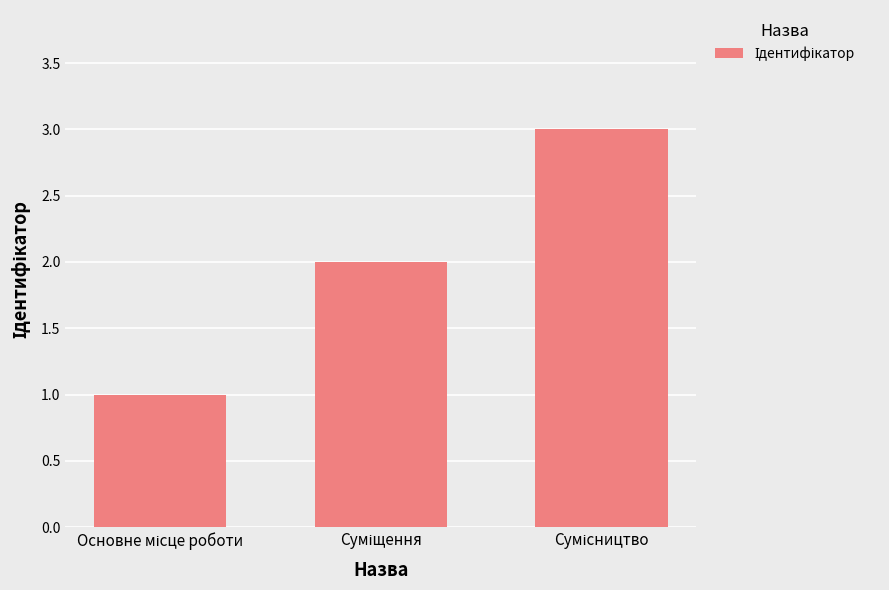

Count the values in the range 1 to 3.

3